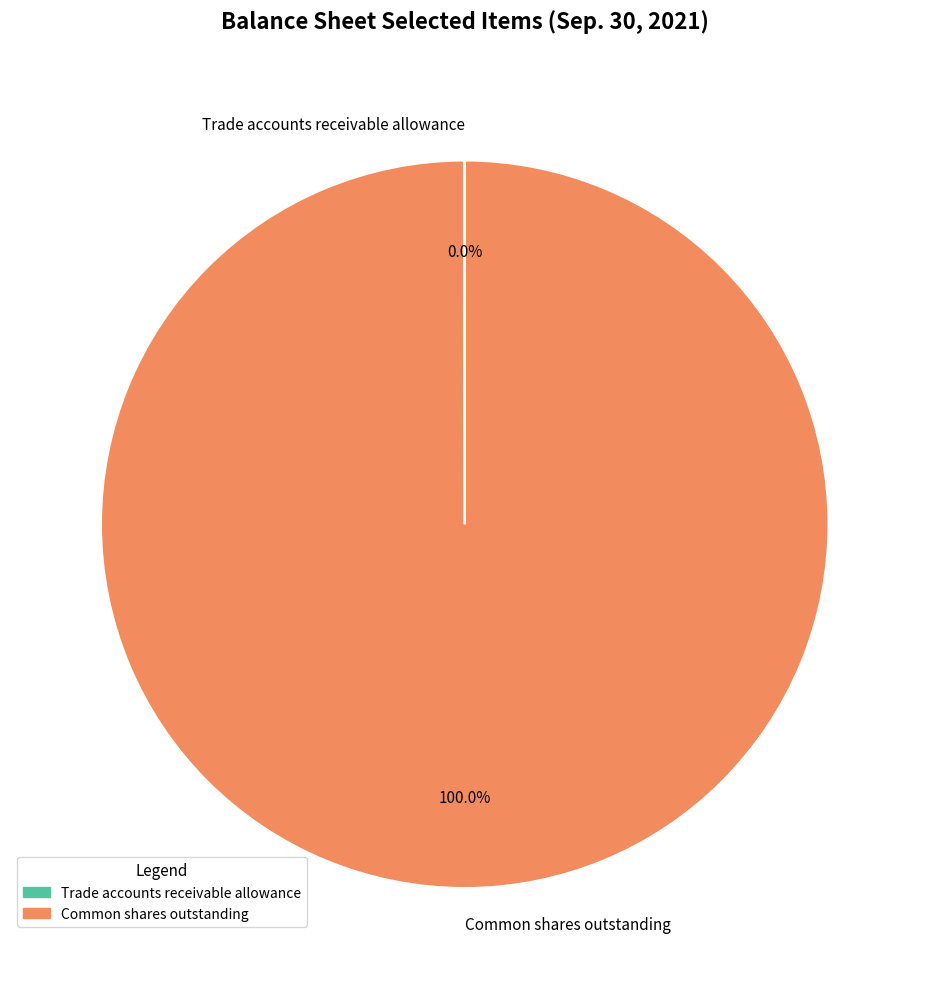

Does Common shares outstanding account for over 50% of the chart?

Yes